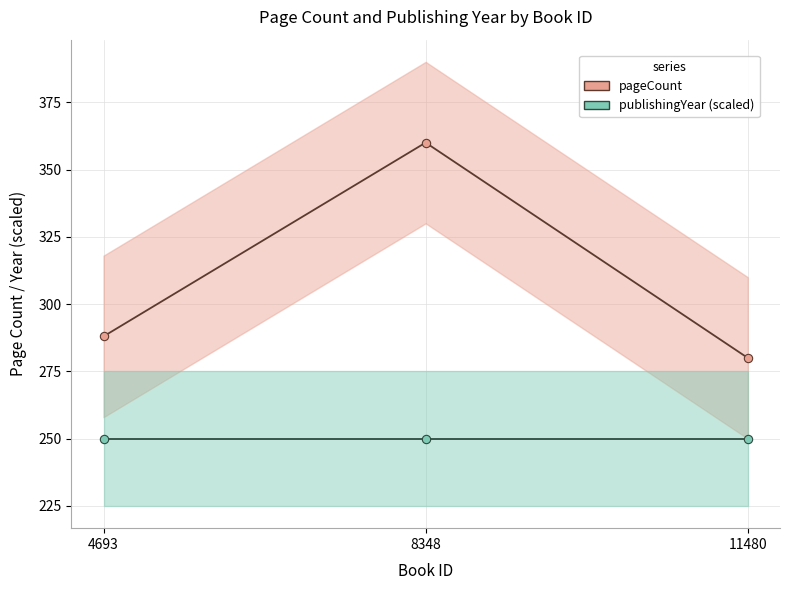

Reading right to left, extract all data points from this chart.

pageCount: 280	360	288
publishingYear (scaled): 250	250	250